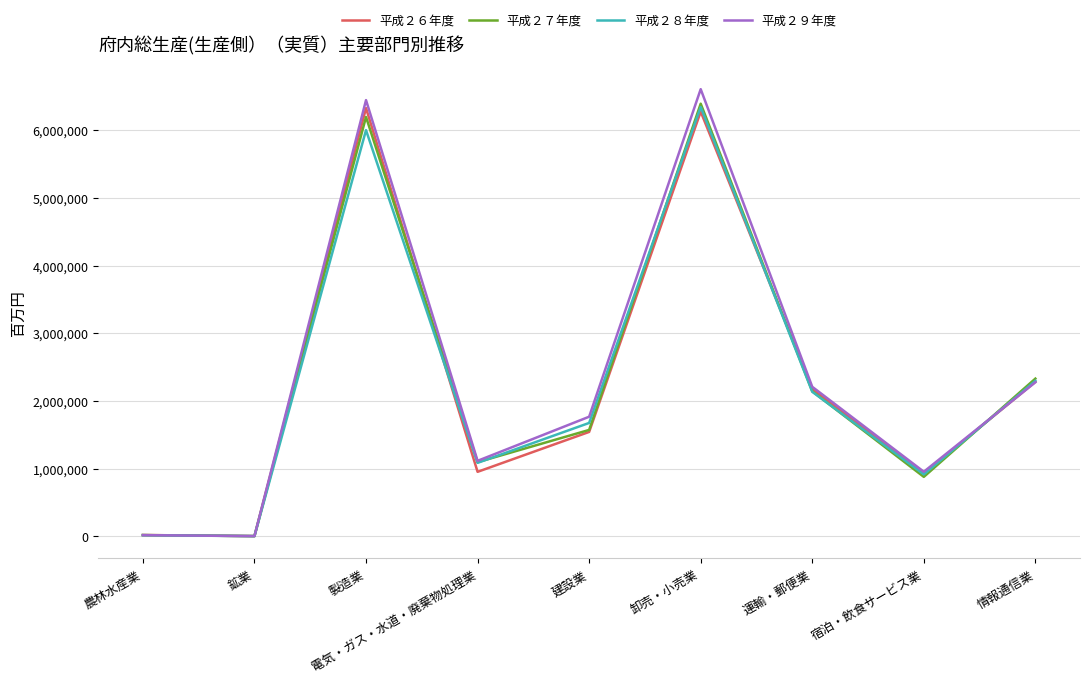

True or false: 平成２８年度 has a value of 10958354 at 卸売・小売業.

False